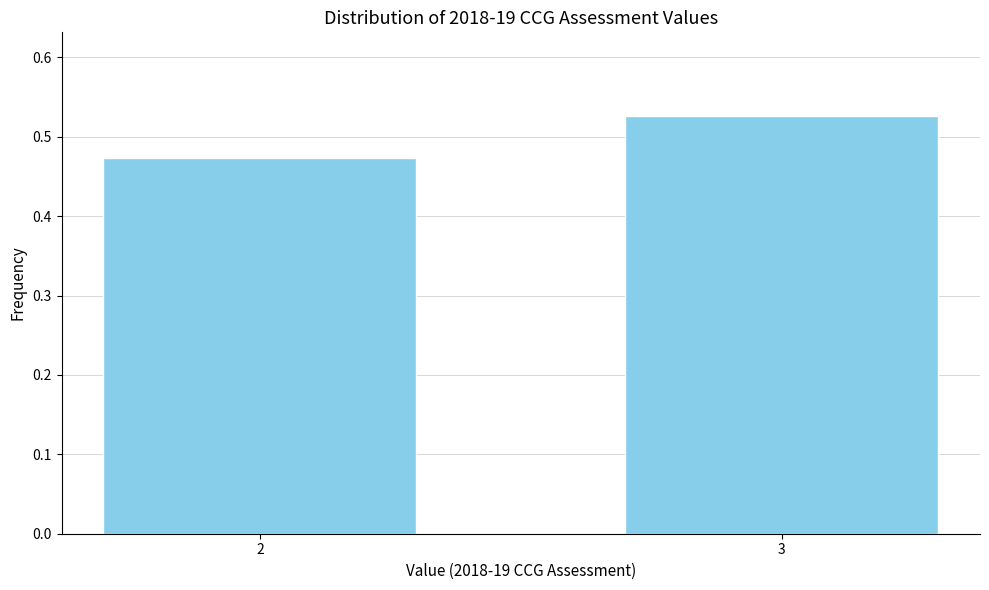

True or false: the data shows 0.8 at 2.

False